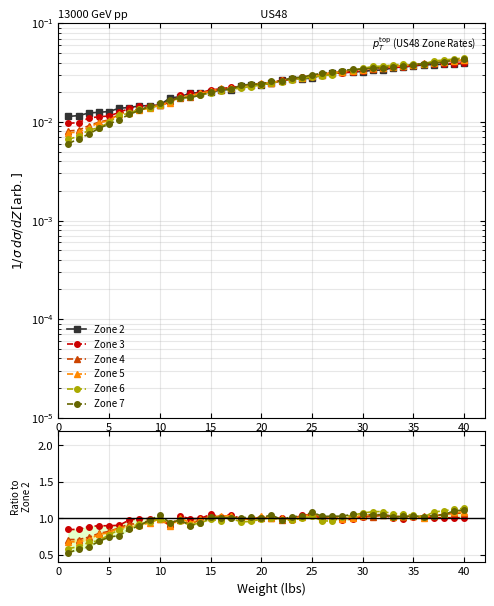

What is the sum of all Zone 5 values?

38.8